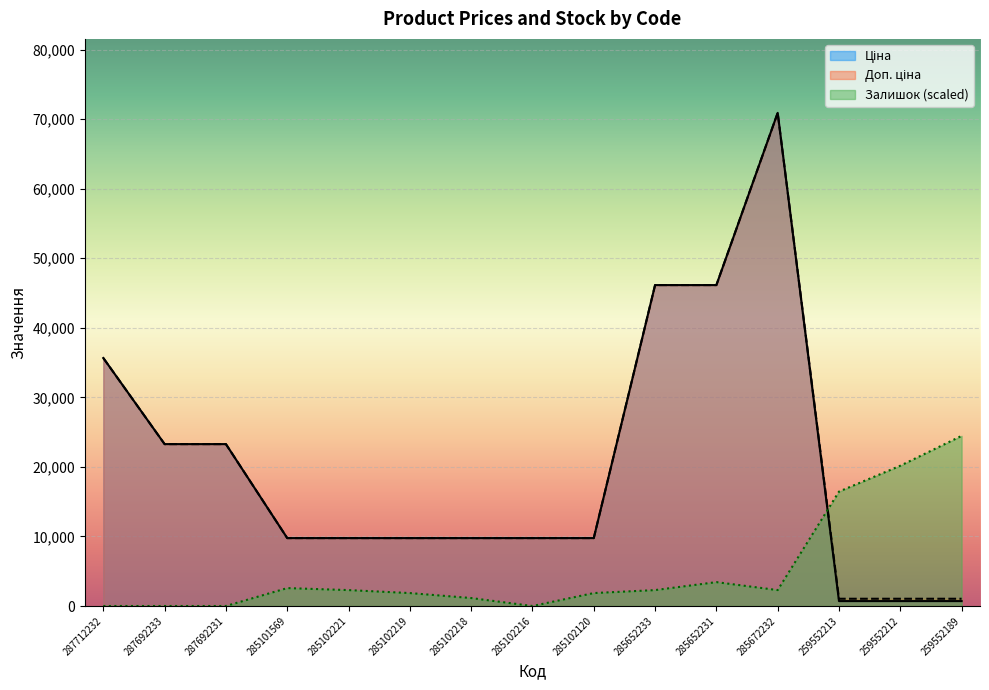

The value of Залишок at 285652231 is 3433.3. True or false?

True